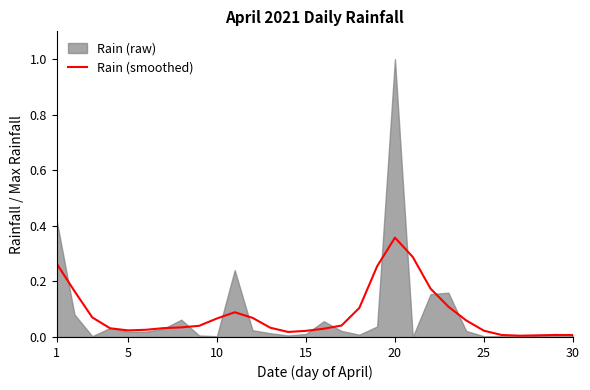

How many interior local valleys (lower than both neighbors) does the data have?

3